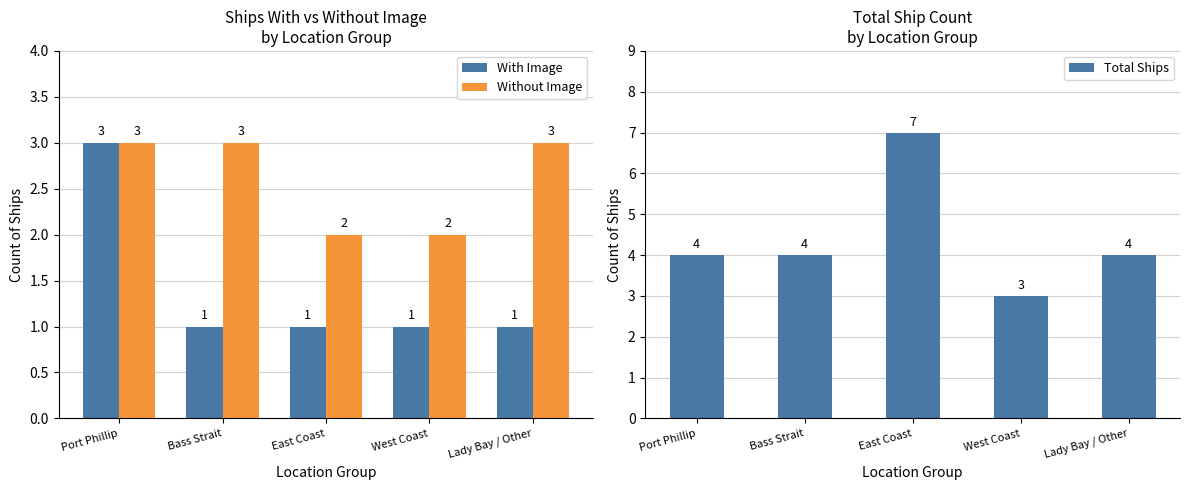

List the series in order of their peak value, highest first.

Total Ships, With Image, Without Image